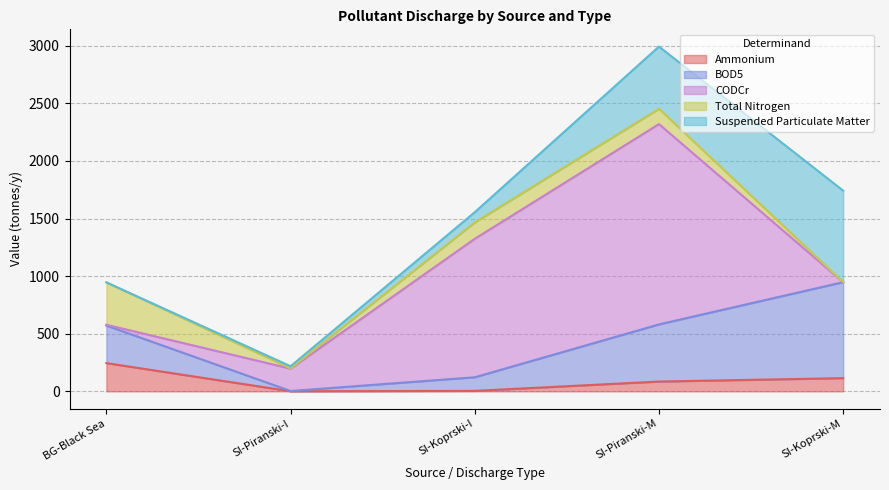

How many values in the Total Nitrogen series exceed 133?

3